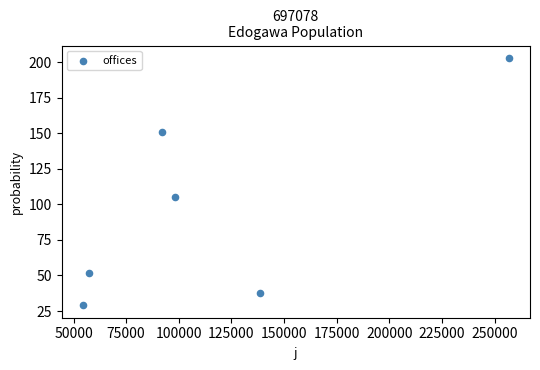

What Y value in the scatter plot is closest to 116?

105